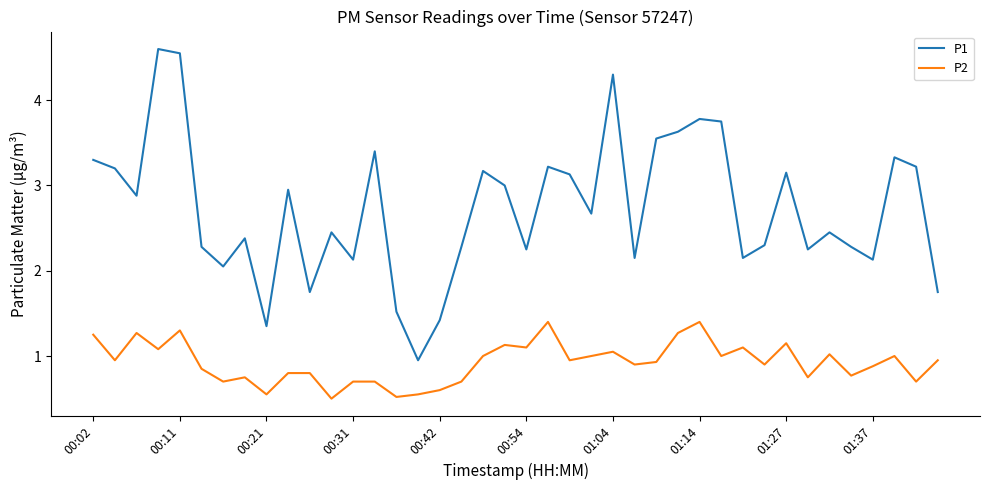

What is the smallest value displayed?

0.5